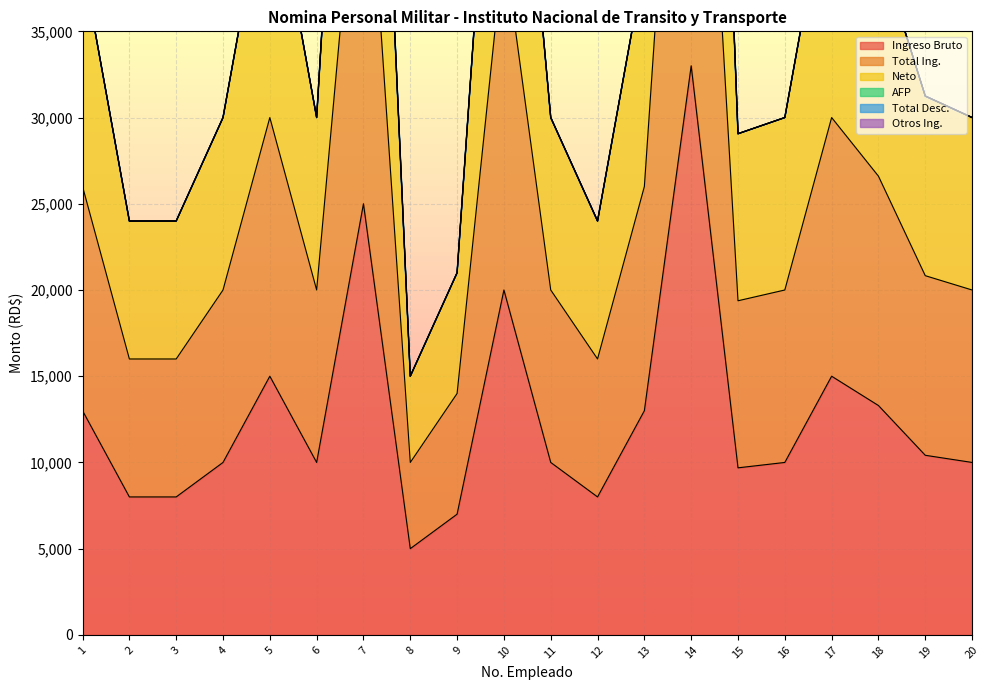

True or false: Ingreso Bruto and Total Ing. intersect in this chart.

False